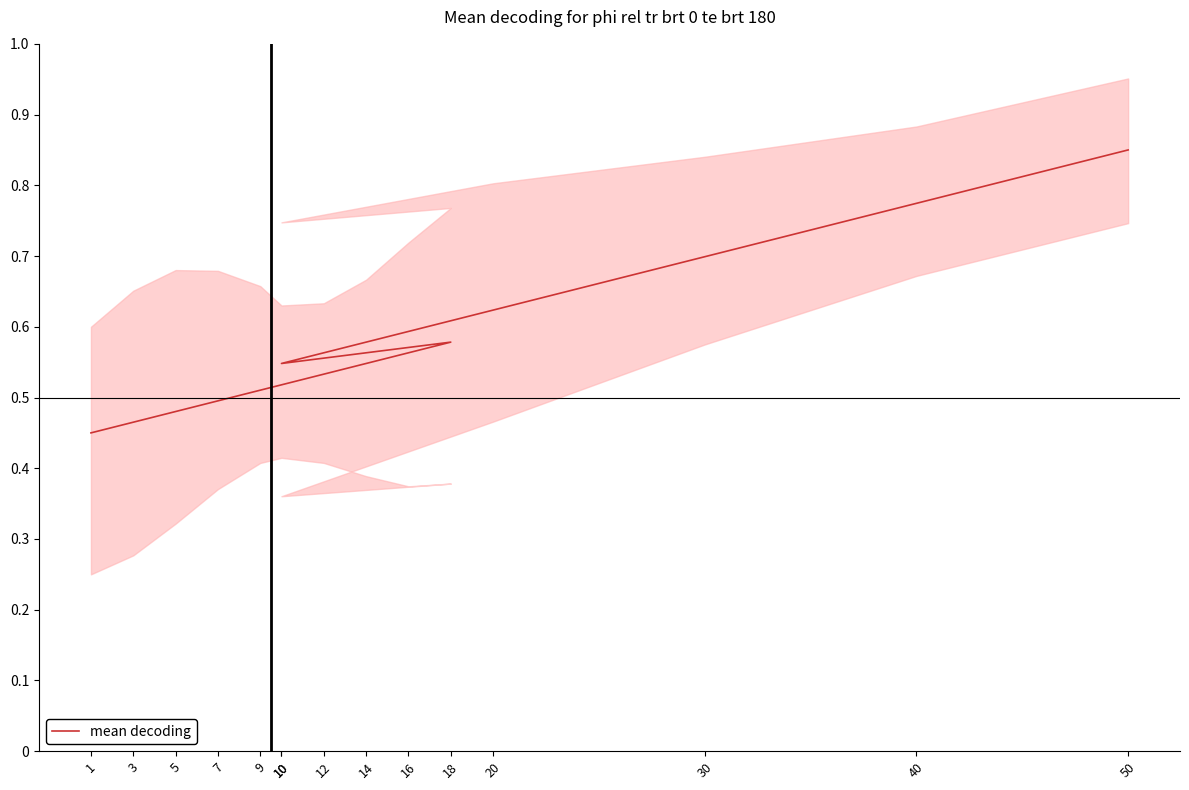

Is this an area chart (filled region under the line)?

No